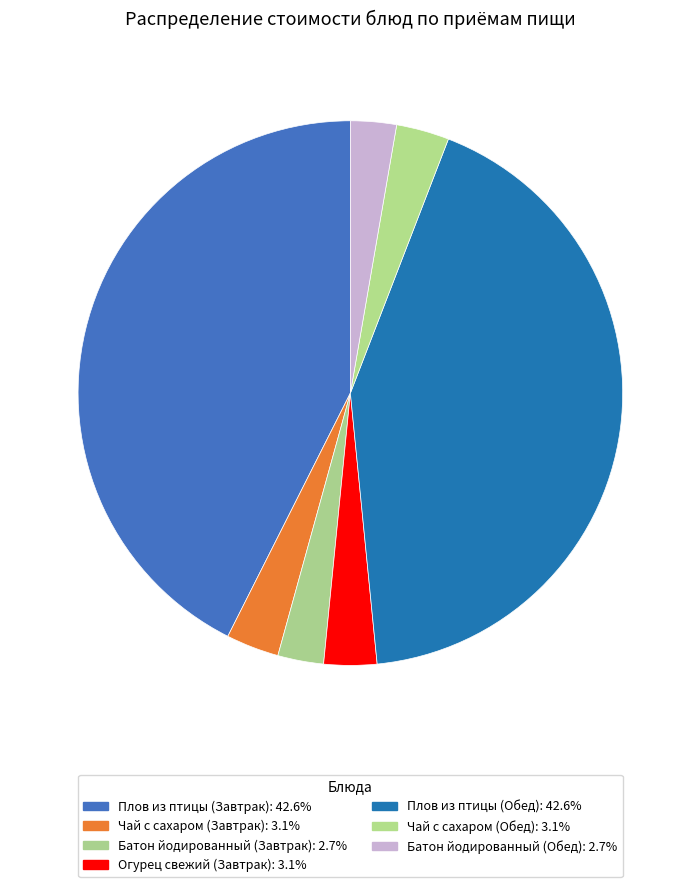

How many segments does this pie chart have?

7